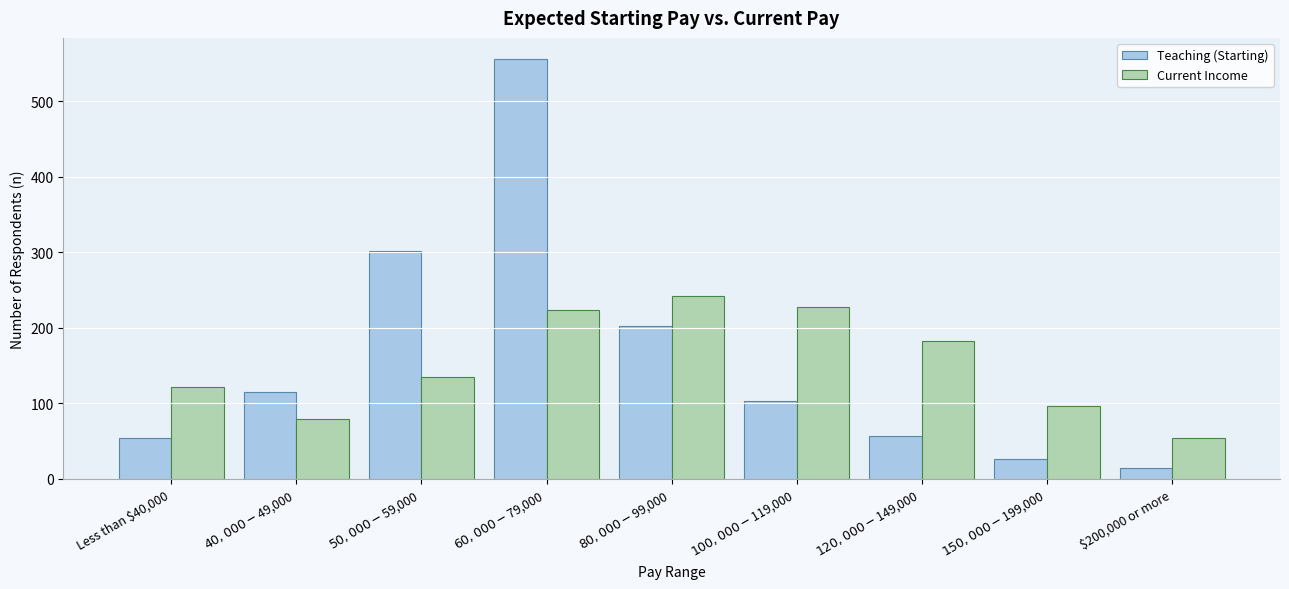

Reading left to right, transcribe all the data shown in this chart.

Teaching (Starting): 54	115	302	556	203	103	57	27	15
Current Income: 122	79	135	223	242	228	182	96	54